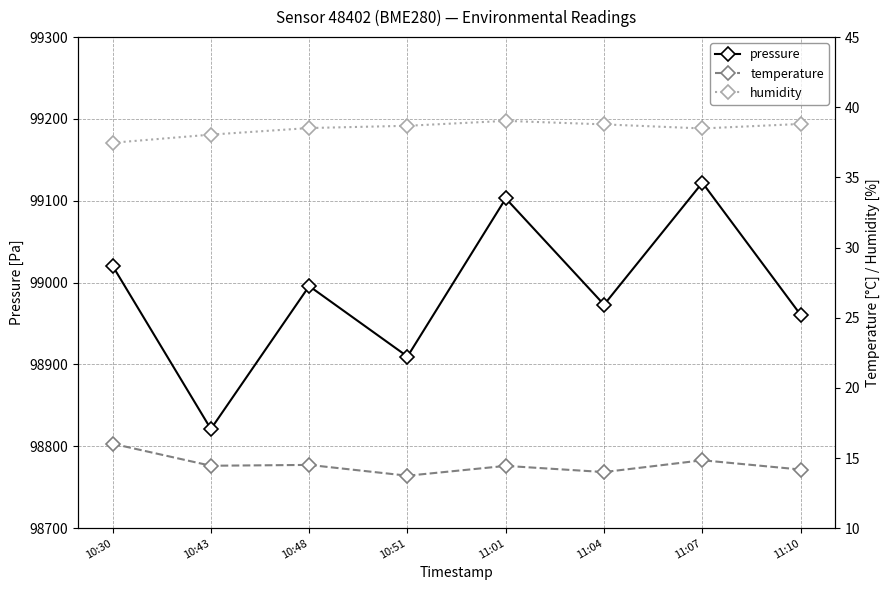

What is the total value across all series at 11:01?

99156.4